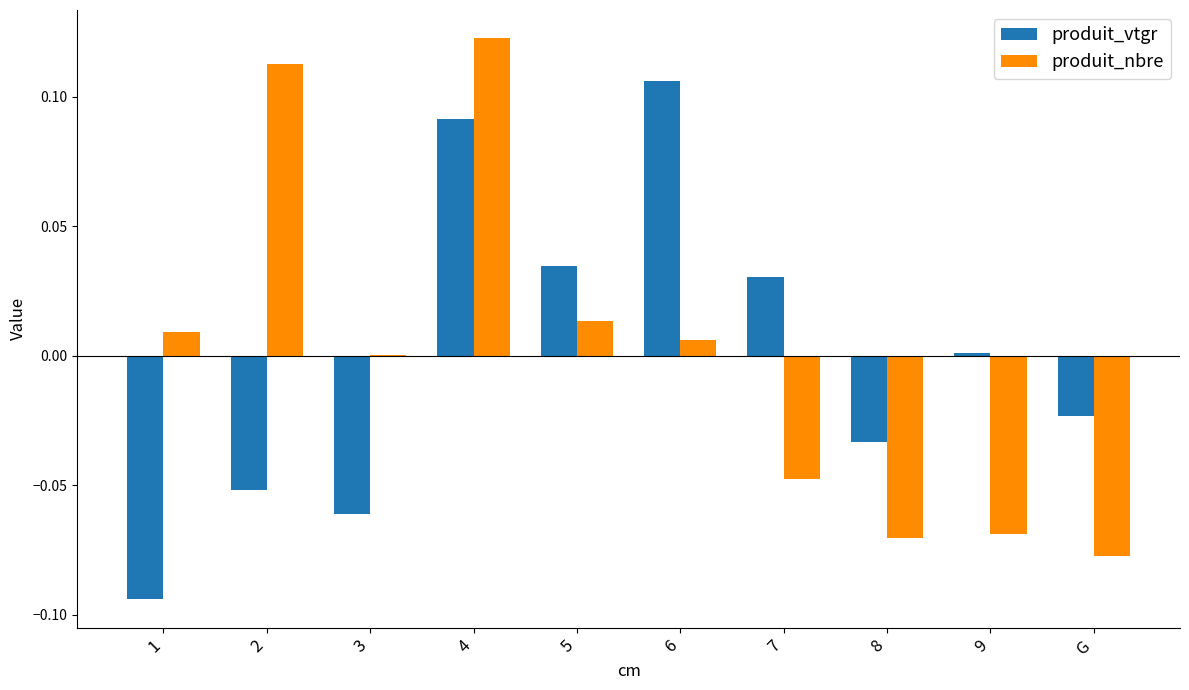

How many groups of bars are there?

10